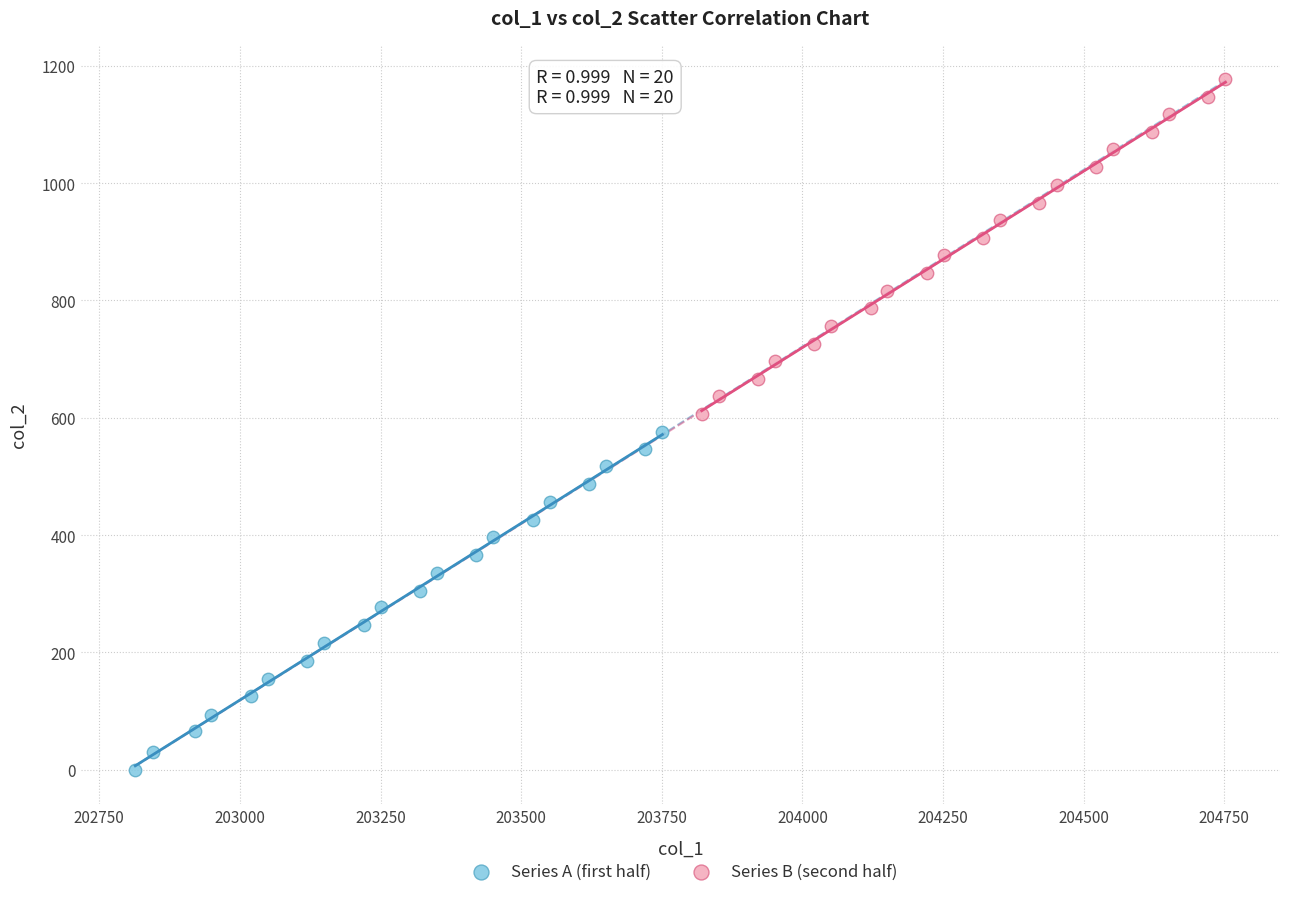

Which series contains the highest Y value?

Series B (second half)